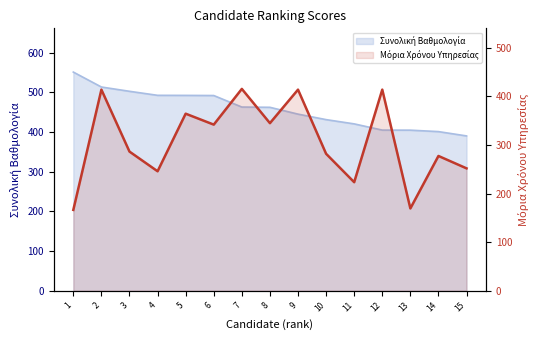

Which label corresponds to the largest value in the chart?

7